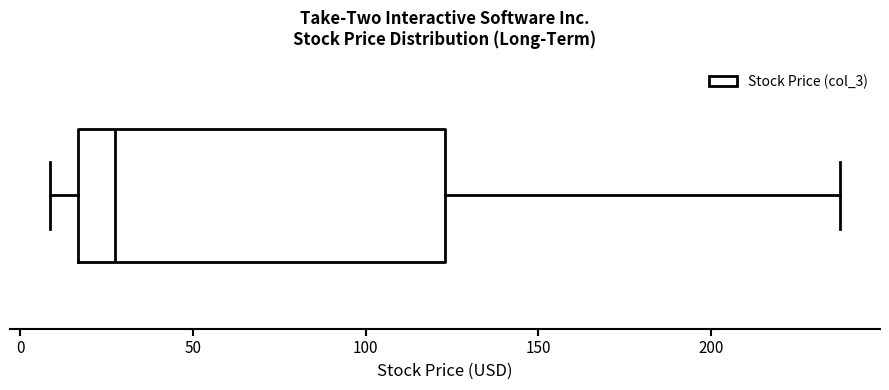

Where does the median line of the box sit on the x-axis? The values are not printed on the chart, so give them approximately, as read against the axis.

25